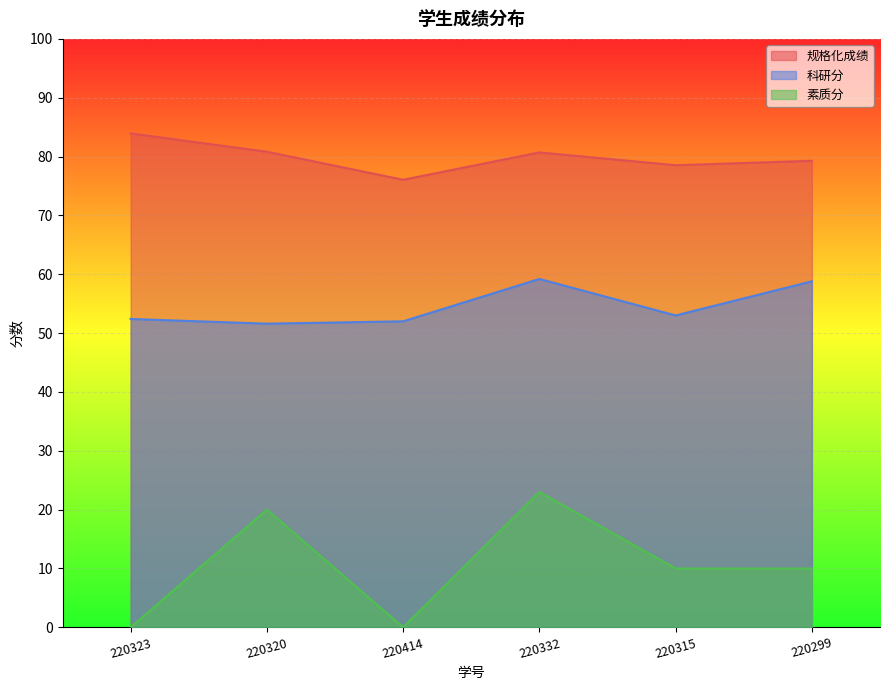

What is the sum of all 素质分 values?

63.0